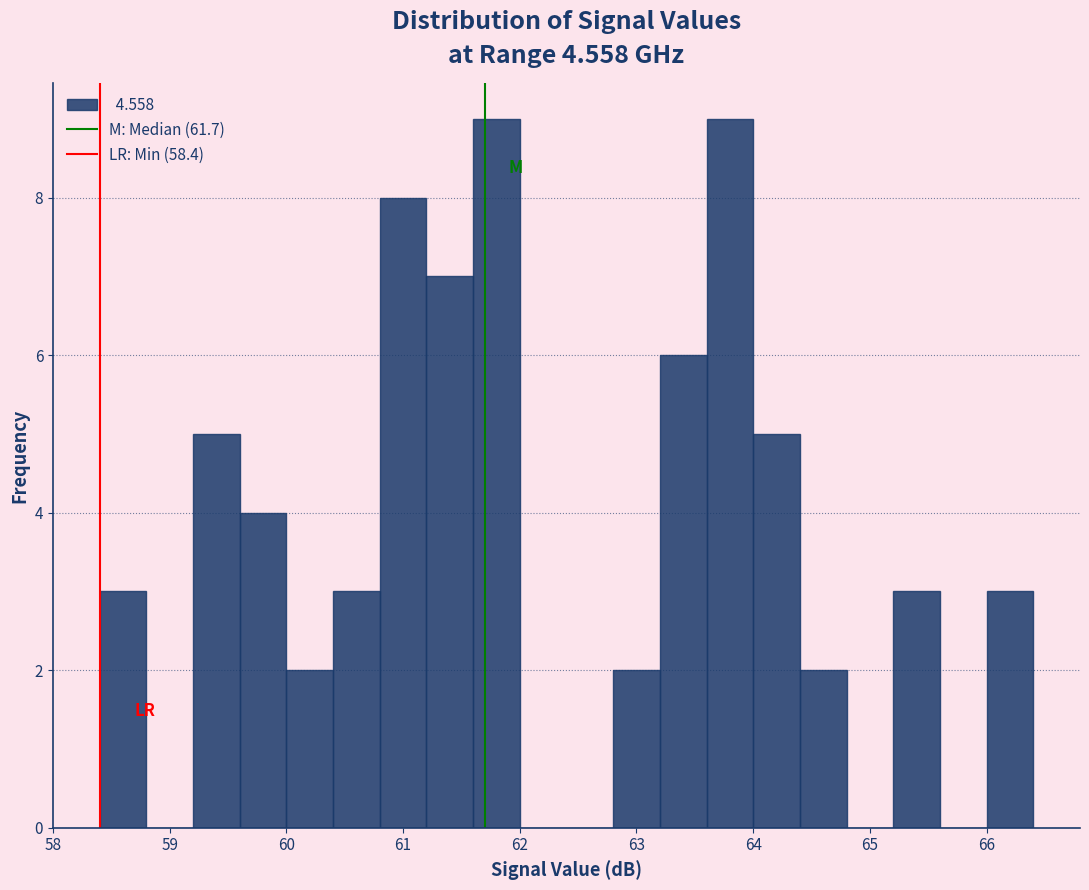

Reading left to right, list every bar in this chart as the range it spans on the x-axis followed by its height. The values are not printed on the chart, so give them approximately, as read against the axis.

58.4 to 58.8: 3
58.8 to 59.2: 0
59.2 to 59.6: 5
59.6 to 60.0: 4
60.0 to 60.4: 2
60.4 to 60.8: 3
60.8 to 61.2: 8
61.2 to 61.6: 7
61.6 to 62.0: 9
62.0 to 62.4: 0
62.4 to 62.8: 0
62.8 to 63.2: 2
63.2 to 63.6: 6
63.6 to 64.0: 9
64.0 to 64.4: 5
64.4 to 64.8: 2
64.8 to 65.2: 0
65.2 to 65.6: 3
65.6 to 66.0: 0
66.0 to 66.4: 3